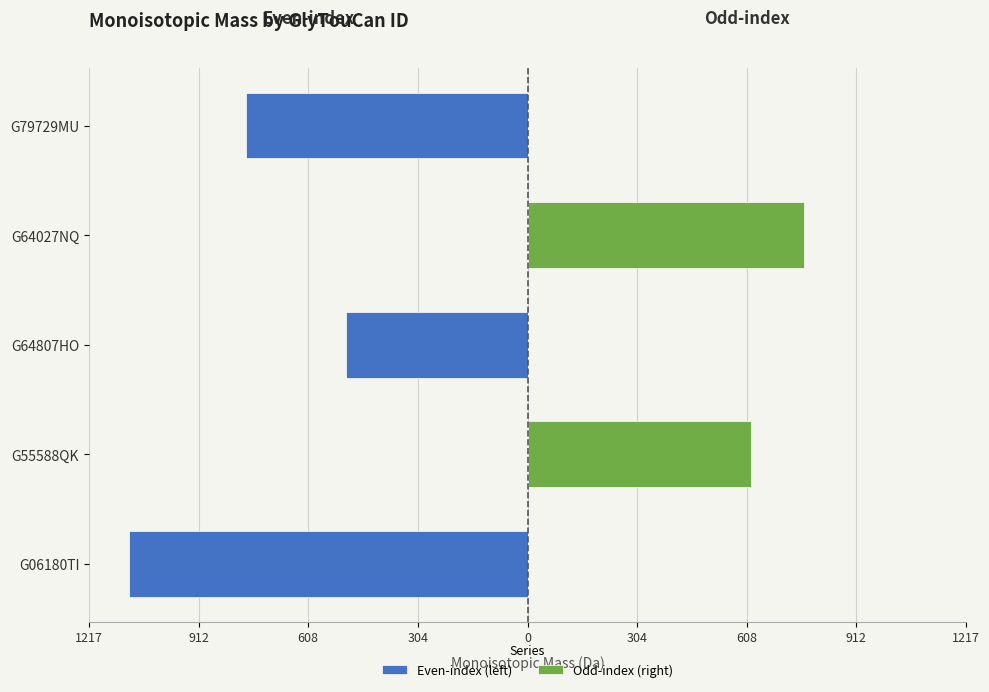

How many groups of bars are there?

5